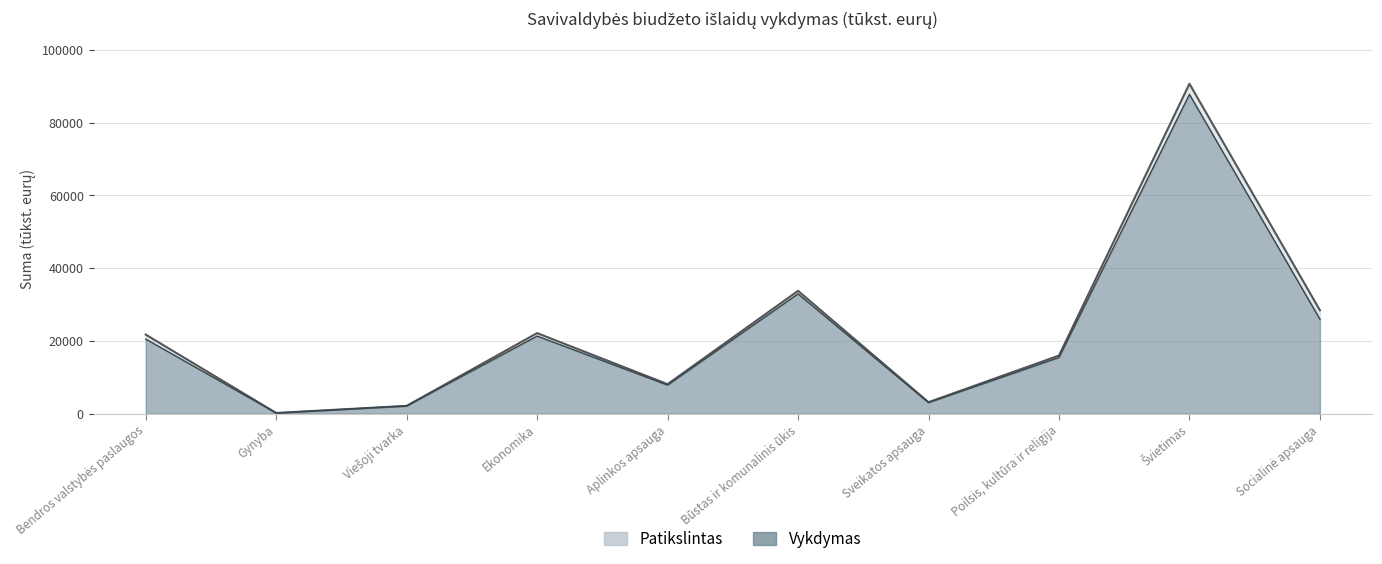

What position from the right is Viešoji tvarka?

8